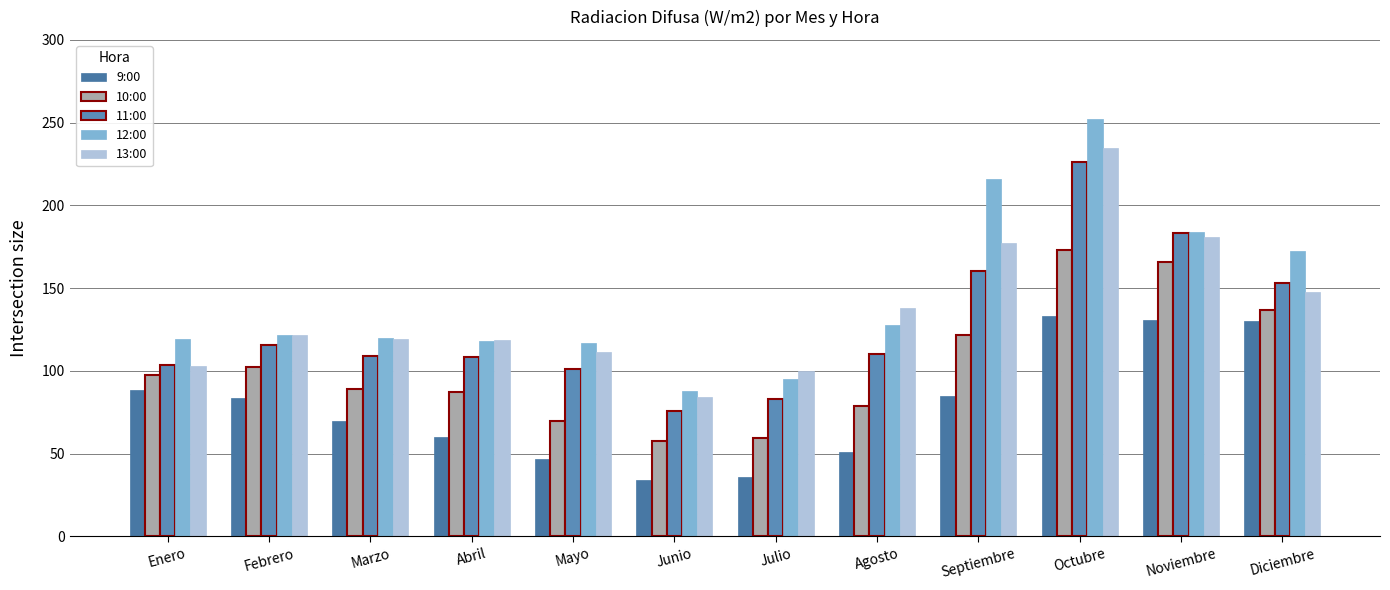

List the labels in order of 9:00 value, largest first.

Octubre, Noviembre, Diciembre, Enero, Septiembre, Febrero, Marzo, Abril, Agosto, Mayo, Julio, Junio